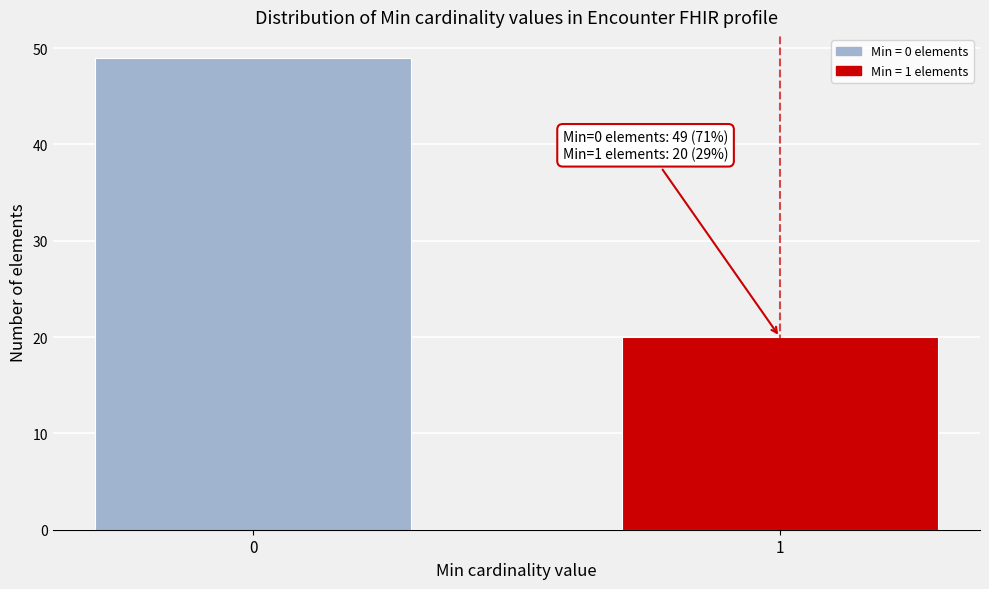

Reading left to right, transcribe all the data shown in this chart.

49	20